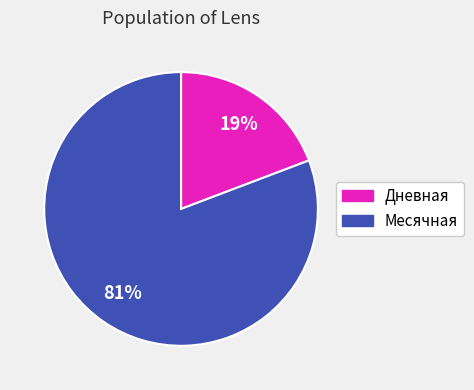

How many segments does this pie chart have?

2